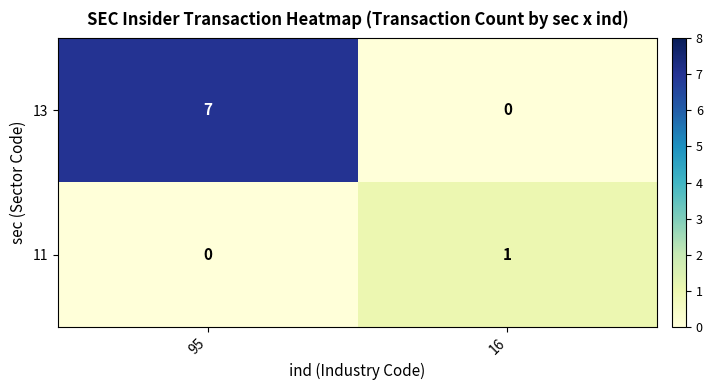

Where is 11 nearest to the value 0?

95